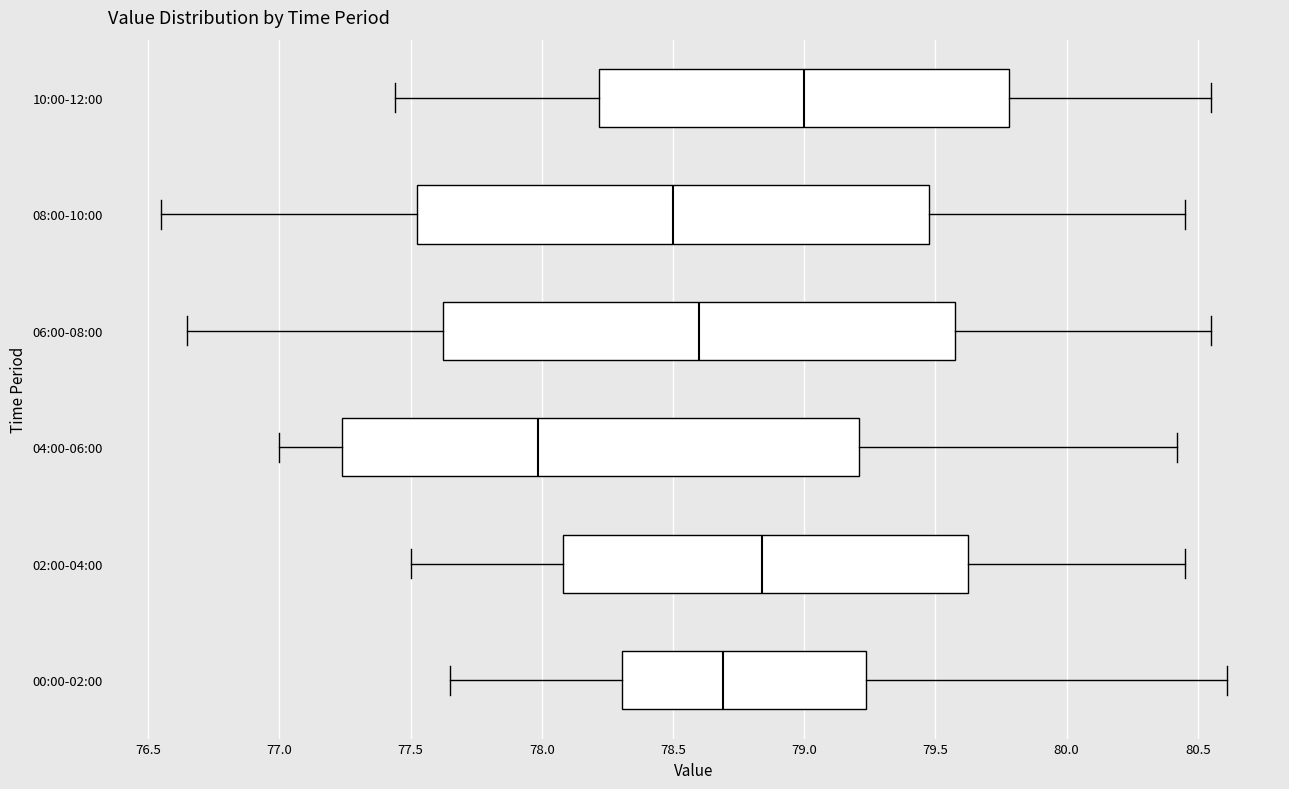

Where does the left whisker of the box for 00:00-02:00 end on the x-axis? The values are not printed on the chart, so give them approximately, as read against the axis.

77.65